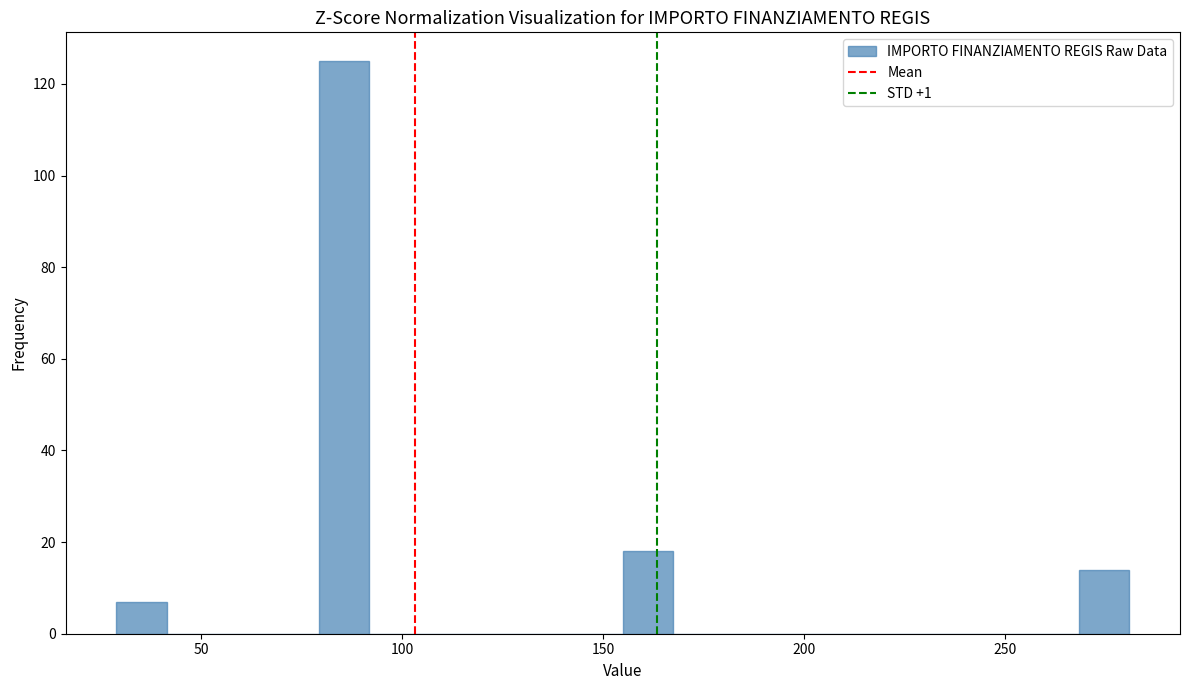

Around what value on the x-axis is the tallest bar? Give the approximate position of its centre, as read against the axis.

85